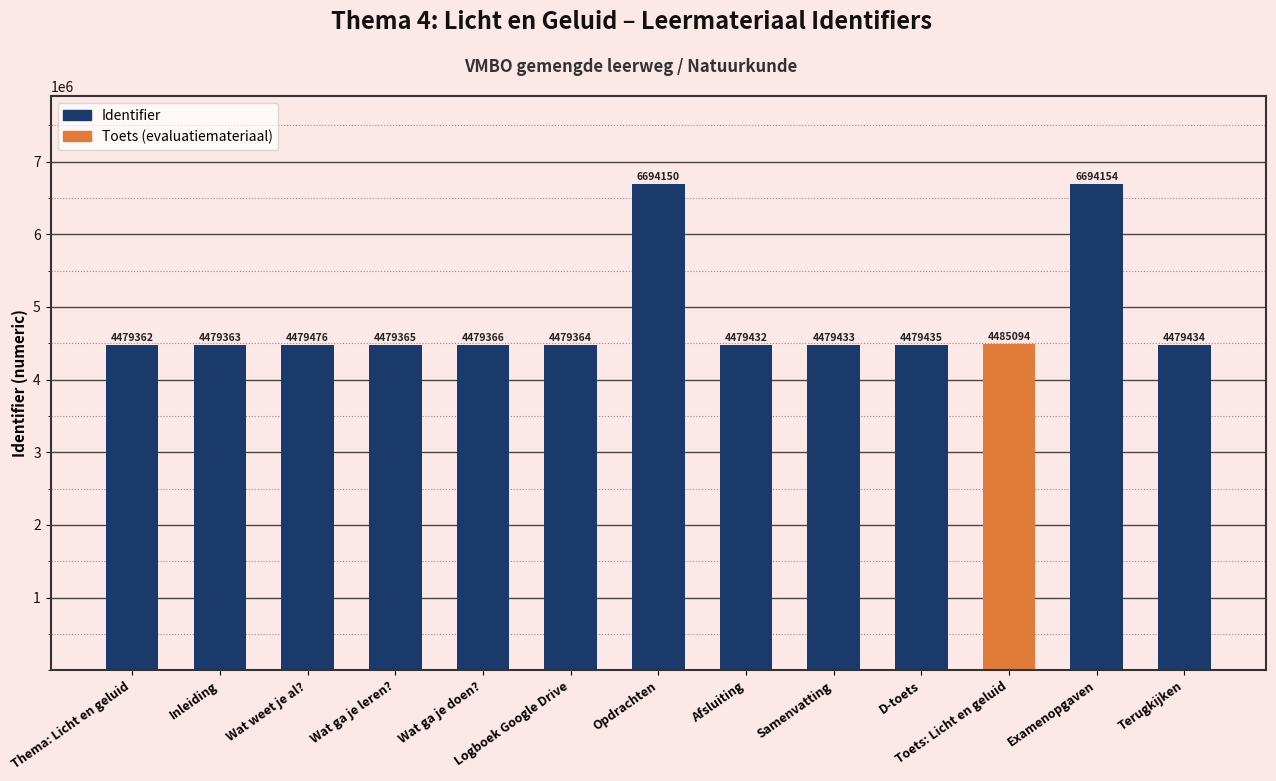

What is the minimum value shown in the chart?

4479362